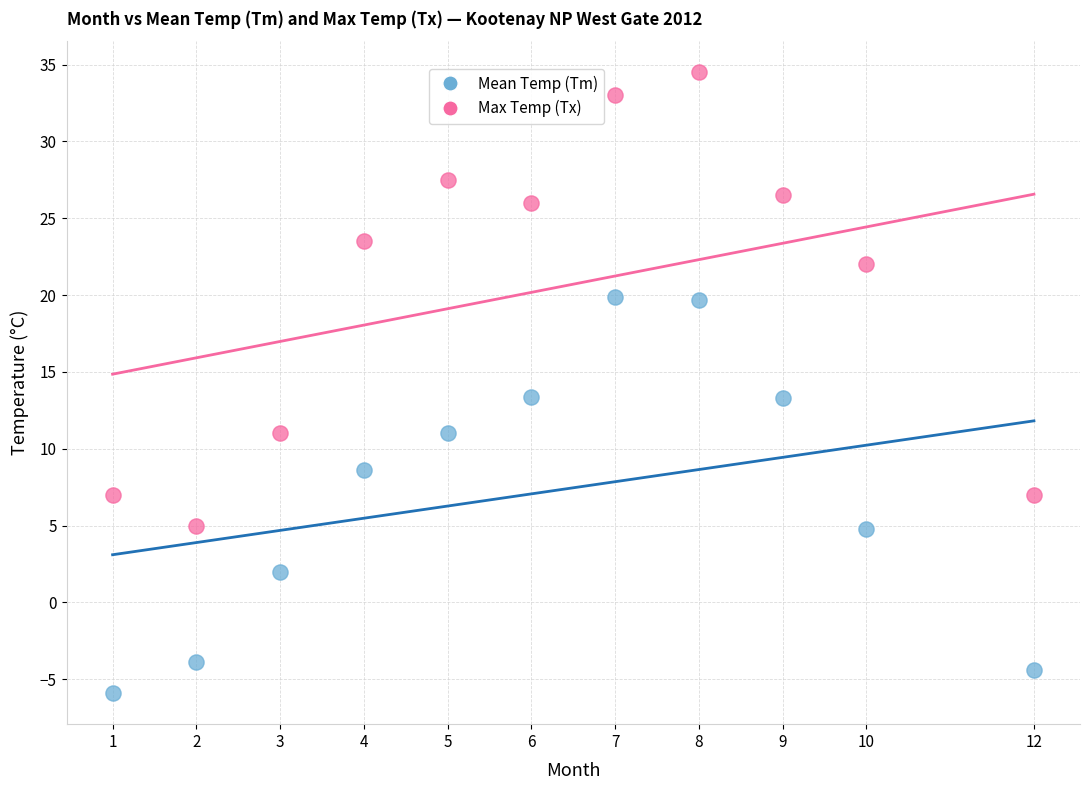

Which series reaches the maximum Y coordinate?

Max Temp (Tx)